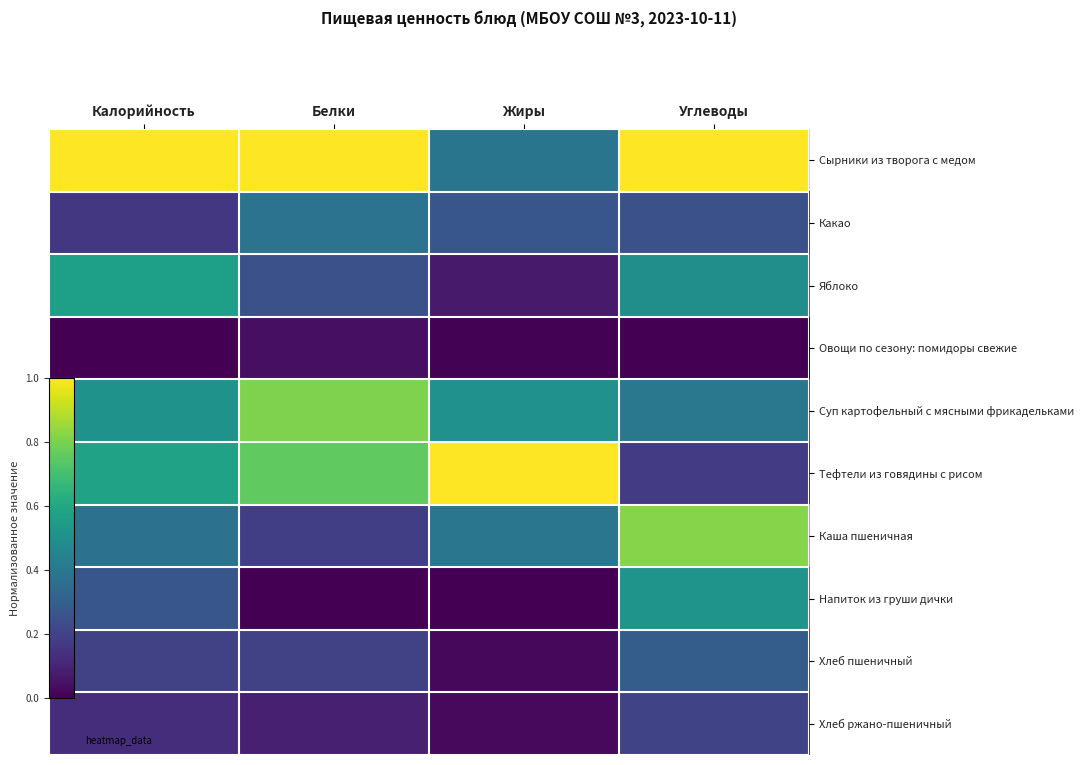

Reading right to left, list all the values displayed in this chart.

Сырники из творога с медом: Углеводы=1.0	Жиры=0.4	Белки=1.0	Калорийность=1.0
Какао: Углеводы=0.2	Жиры=0.3	Белки=0.4	Калорийность=0.2
Яблоко: Углеводы=0.5	Жиры=0.1	Белки=0.2	Калорийность=0.6
Овощи по сезону: помидоры свежие: Углеводы=0.0	Жиры=0.0	Белки=0.0	Калорийность=0.0
Суп картофельный с мясными фрикадельками: Углеводы=0.4	Жиры=0.5	Белки=0.8	Калорийность=0.5
Тефтели из говядины с рисом: Углеводы=0.2	Жиры=1.0	Белки=0.8	Калорийность=0.6
Каша пшеничная: Углеводы=0.8	Жиры=0.4	Белки=0.2	Калорийность=0.4
Напиток из груши дички: Углеводы=0.5	Жиры=0.0	Белки=0.0	Калорийность=0.3
Хлеб пшеничный: Углеводы=0.3	Жиры=0.0	Белки=0.2	Калорийность=0.2
Хлеб ржано-пшеничный: Углеводы=0.2	Жиры=0.0	Белки=0.1	Калорийность=0.1